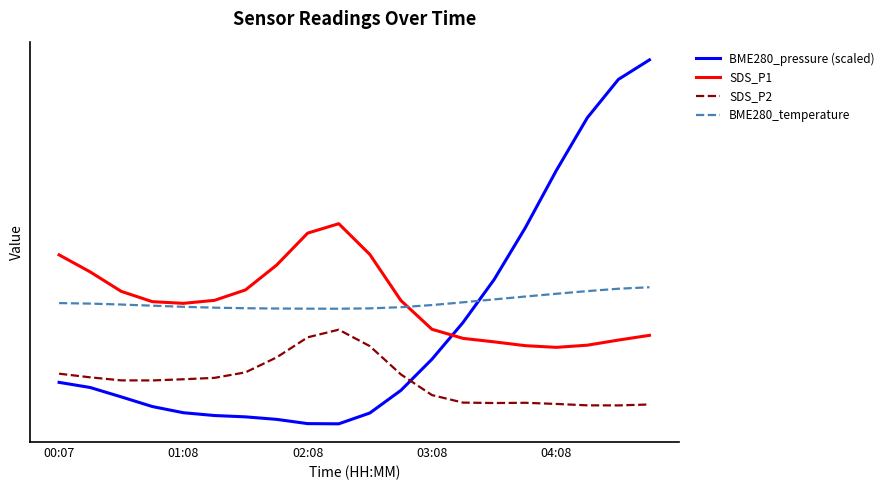

What is the minimum value shown in the chart?

9.0